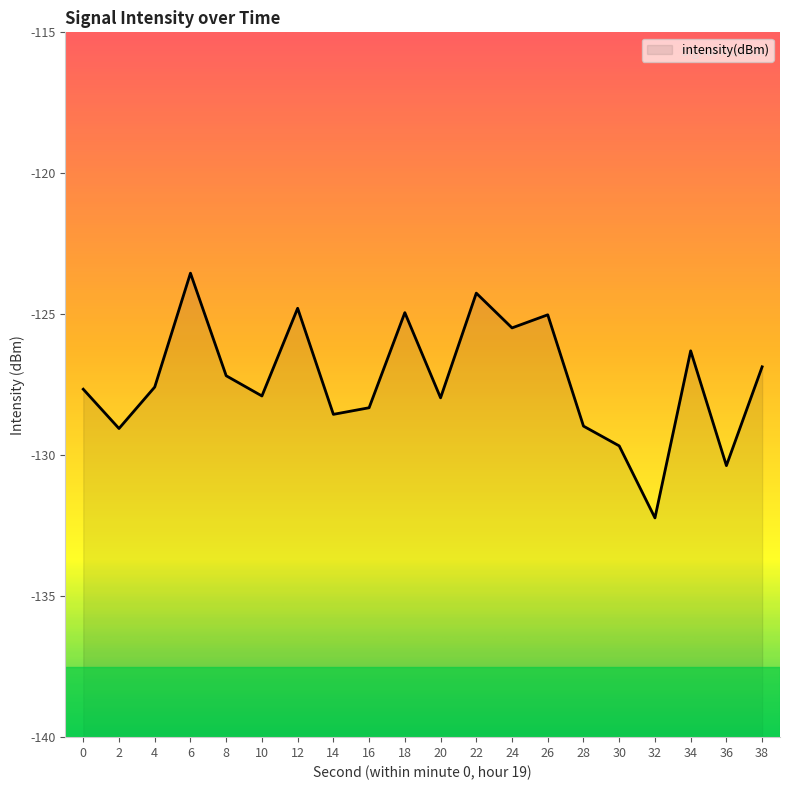

Where does the data first go above -127?

6